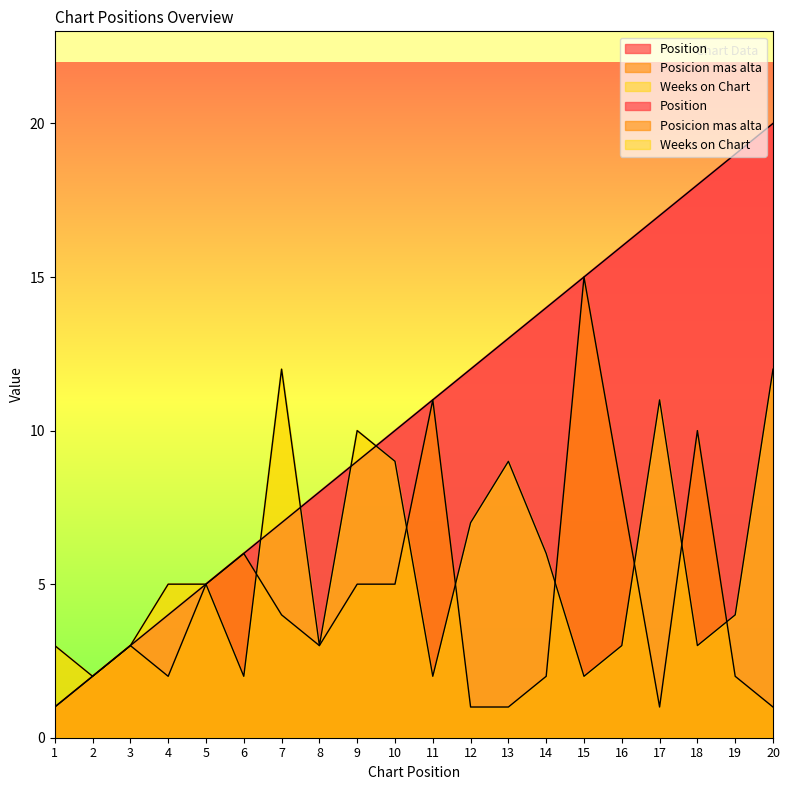

Which series changed the most between 17 and 19?

Weeks on Chart